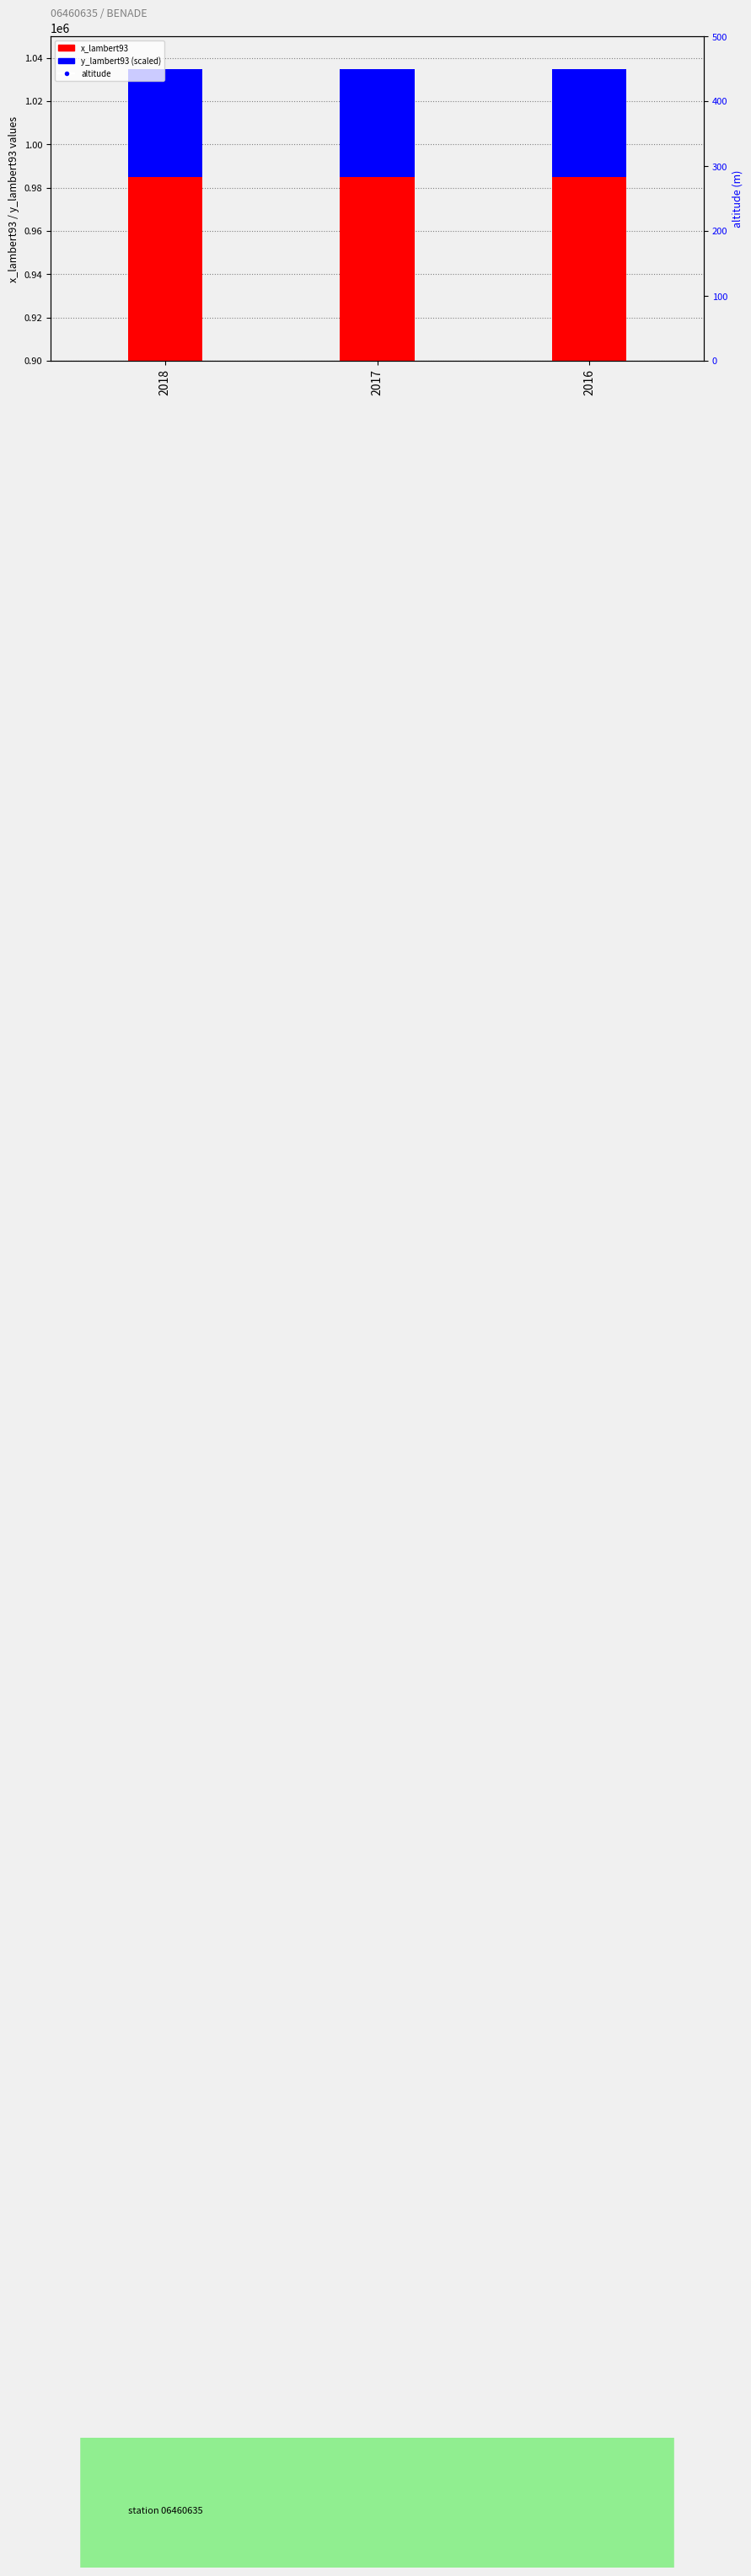

At how many categories does at least one series exceed 733246?

3